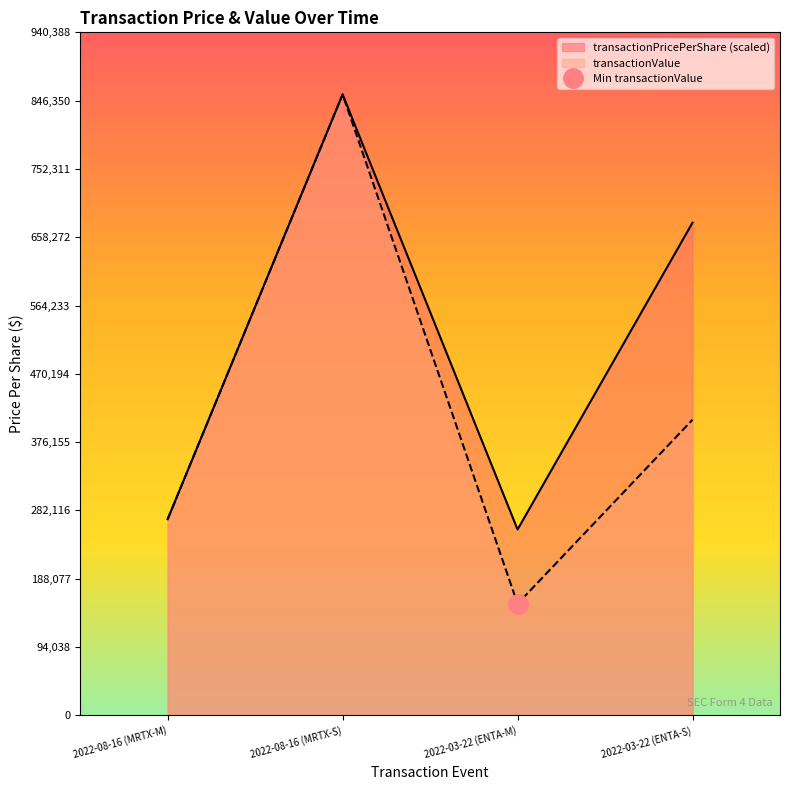

True or false: transactionPricePerShare and transactionValue cross at least once.

False